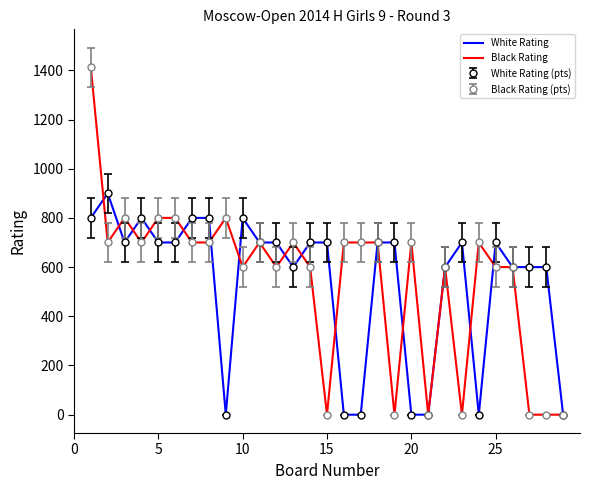

What are all the series names shown in the legend?

White Rating, Black Rating